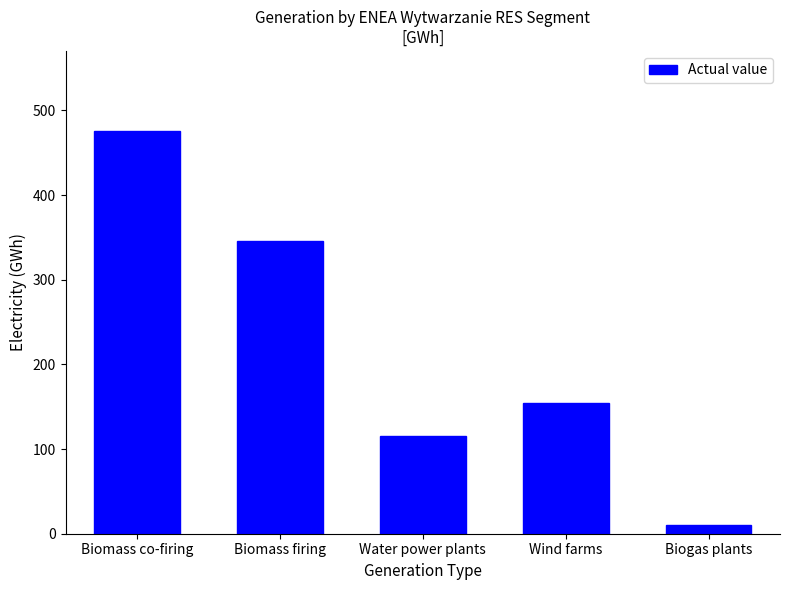

What is the label of the 1st bar from the left?

Biomass co-firing